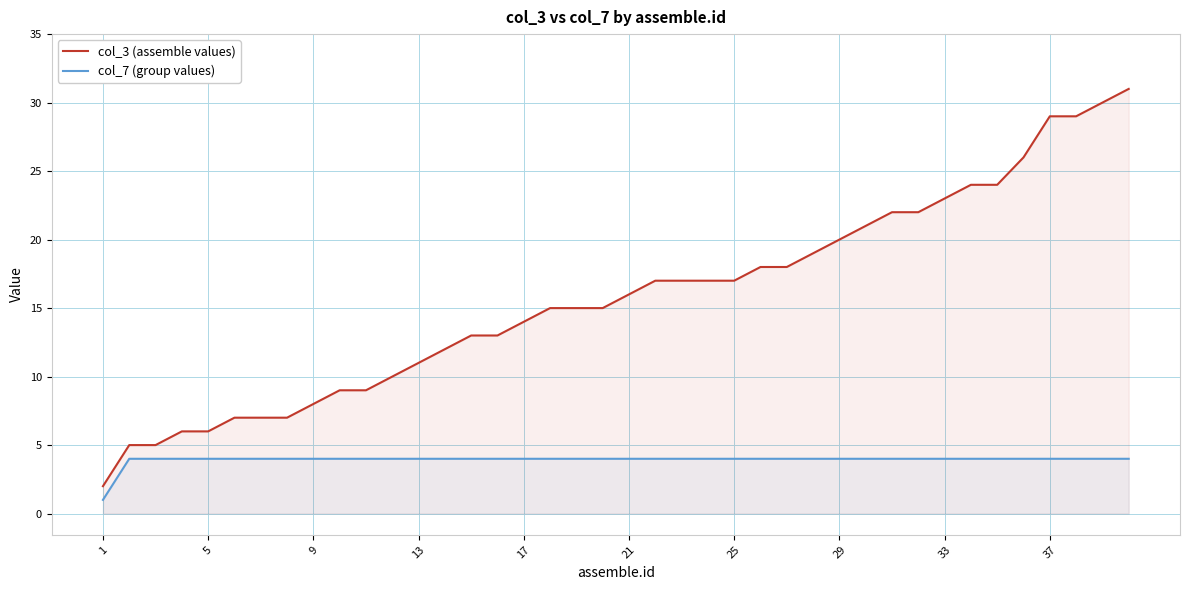

Which series has the widest spread of values?

col_3 (assemble values)